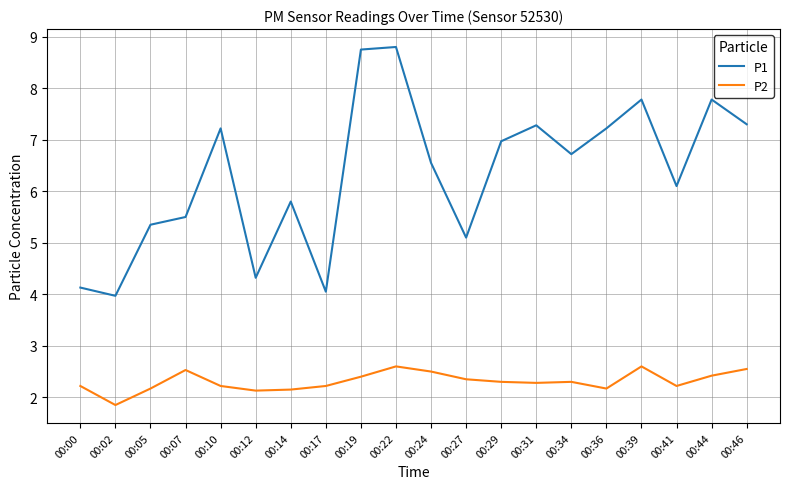

Which series has the widest spread of values?

P1